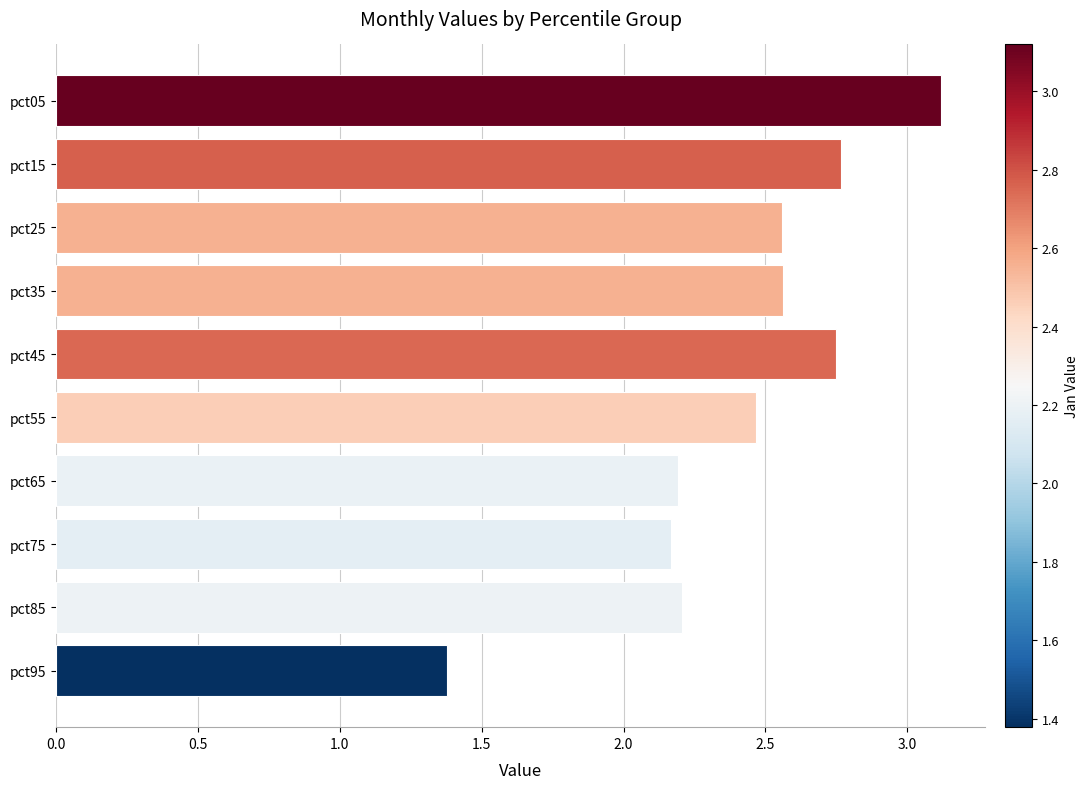

What is the change in value from pct25 to pct65?

-0.4